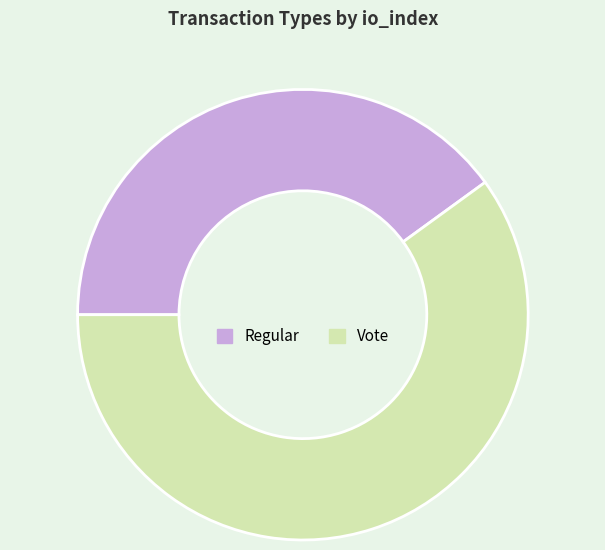

Does Regular represent more than half of the total?

No